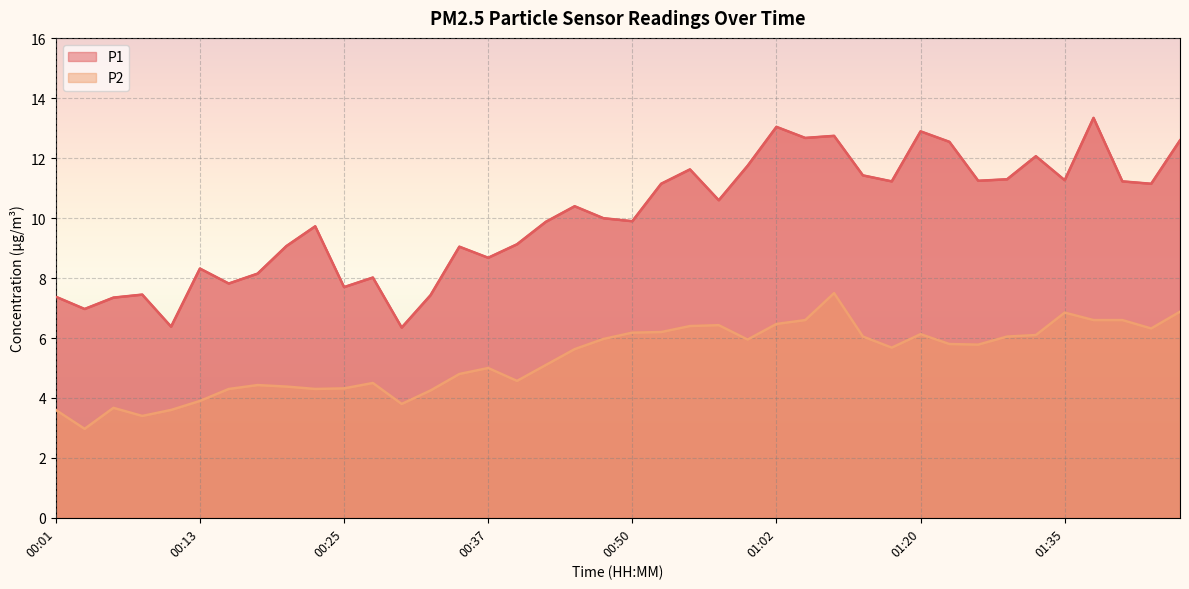

What is the average value of the P1 series?

10.0